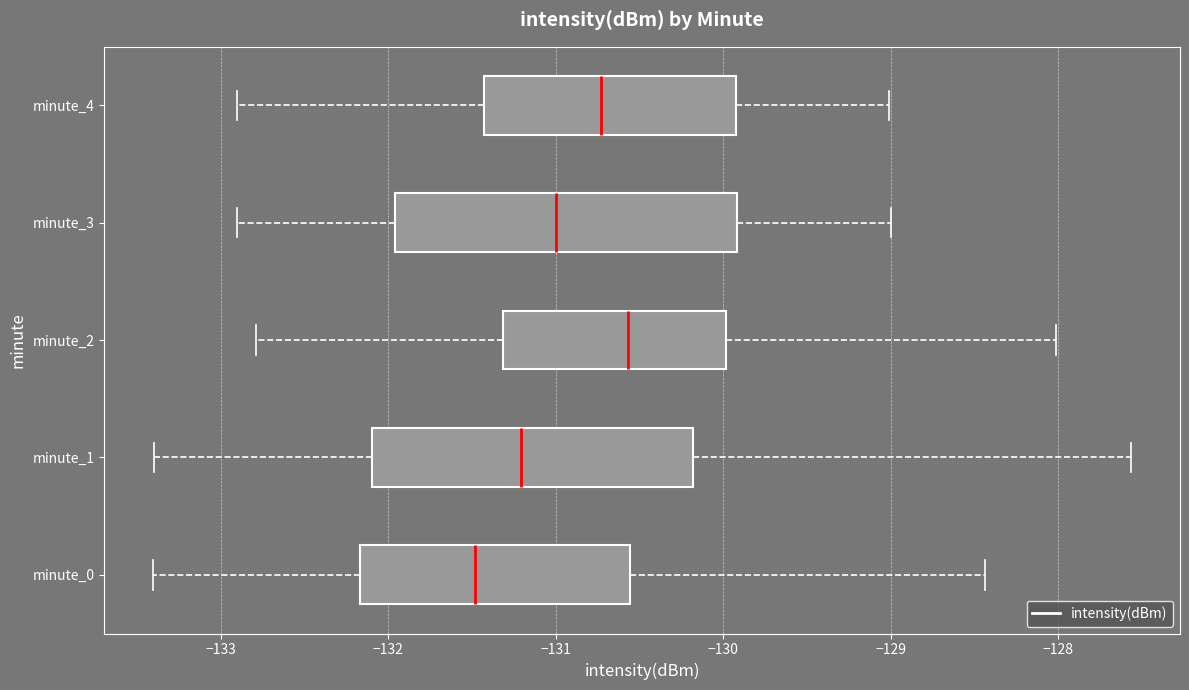

Reading bottom to top, transcribe this box plot: for each box, give where its median line is, the range the box spans, and where its two whiskers end, as read against the x-axis. The values are not printed on the chart, so give them approximately, as read against the axis.

minute_0: median -131.5, box -132.2 to -130.6, whiskers -133.4 to -128.4
minute_1: median -131.2, box -132.1 to -130.2, whiskers -133.4 to -127.6
minute_2: median -130.6, box -131.3 to -130.0, whiskers -132.8 to -128.0
minute_3: median -131.0, box -132.0 to -129.9, whiskers -132.9 to -129.0
minute_4: median -130.7, box -131.4 to -129.9, whiskers -132.9 to -129.0